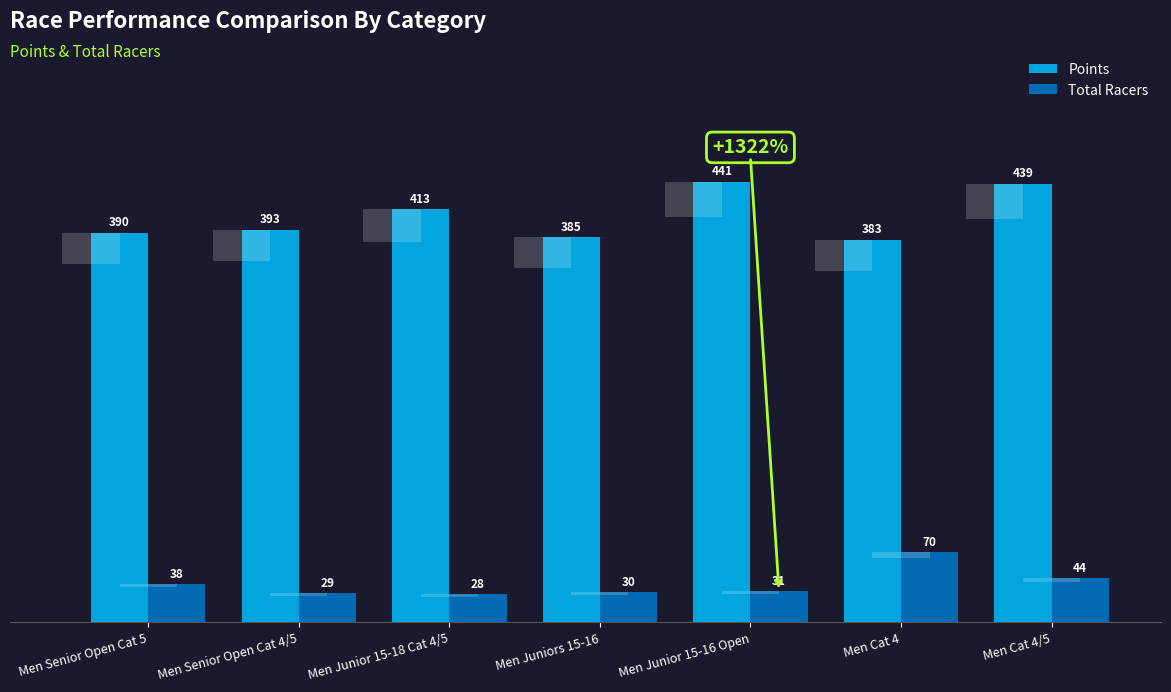

At which label is Points closest to 411?

Men Junior 15-18 Cat 4/5